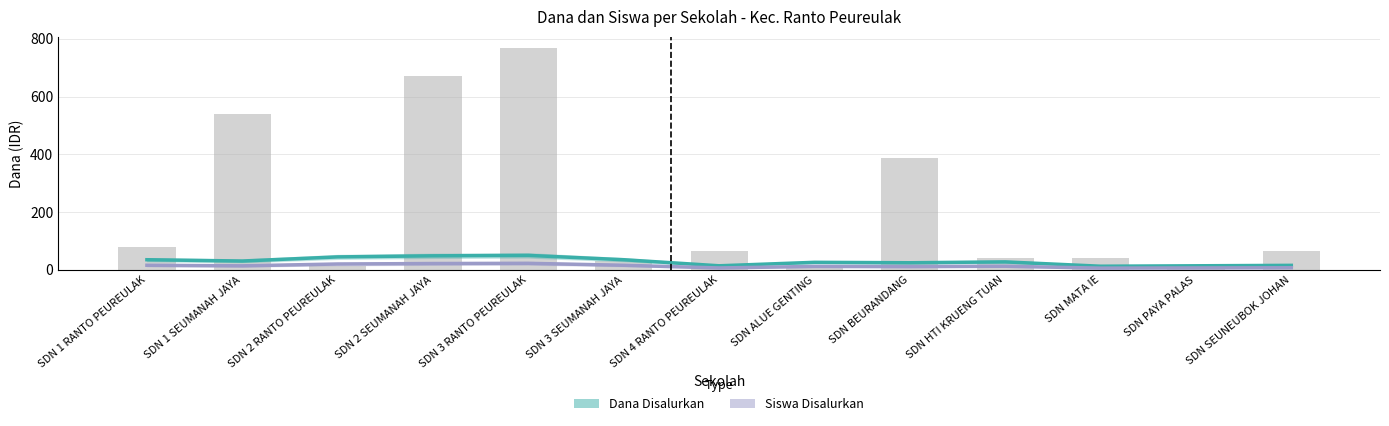

The Dana Disalurkan series shows 26.8 at SDN 2 SEUMANAH JAYA. True or false?

False